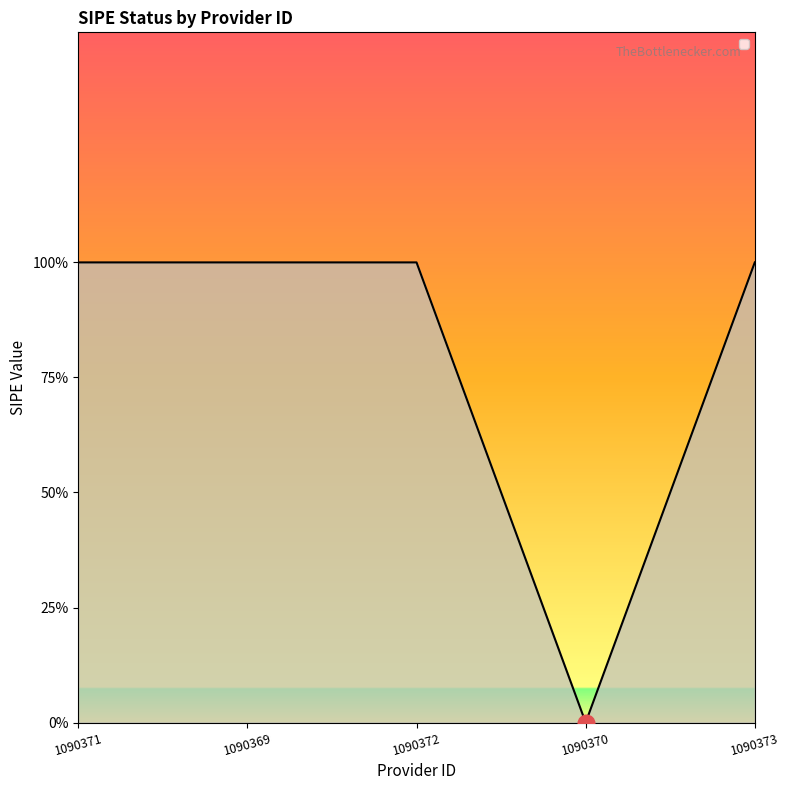

The chart shows a value of 1 at 1090369. True or false?

True